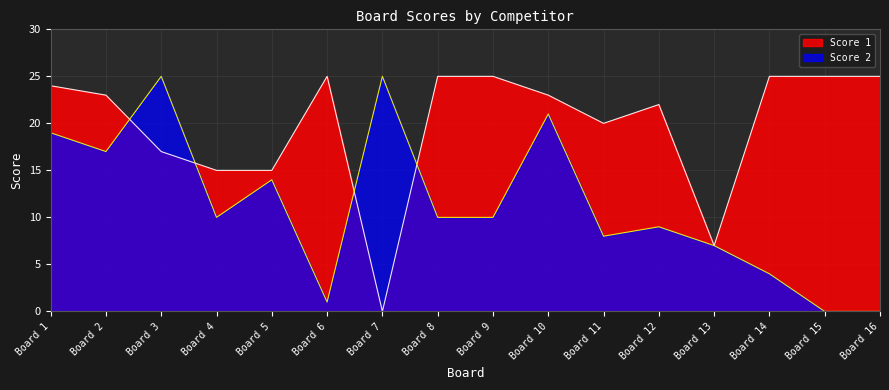

True or false: Score 2 and Score 1 cross at least once.

True